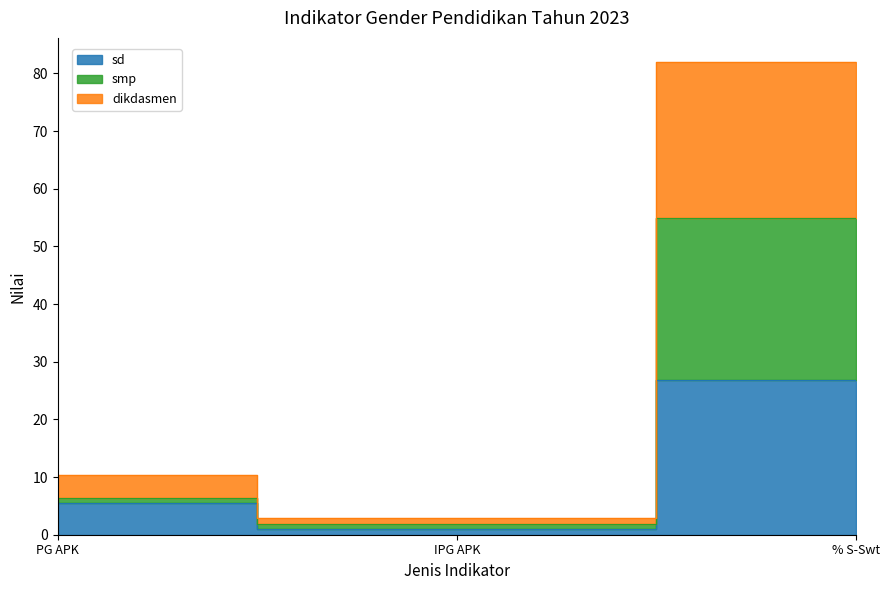

Which series changed the most between PG APK and IPG APK?

dikdasmen